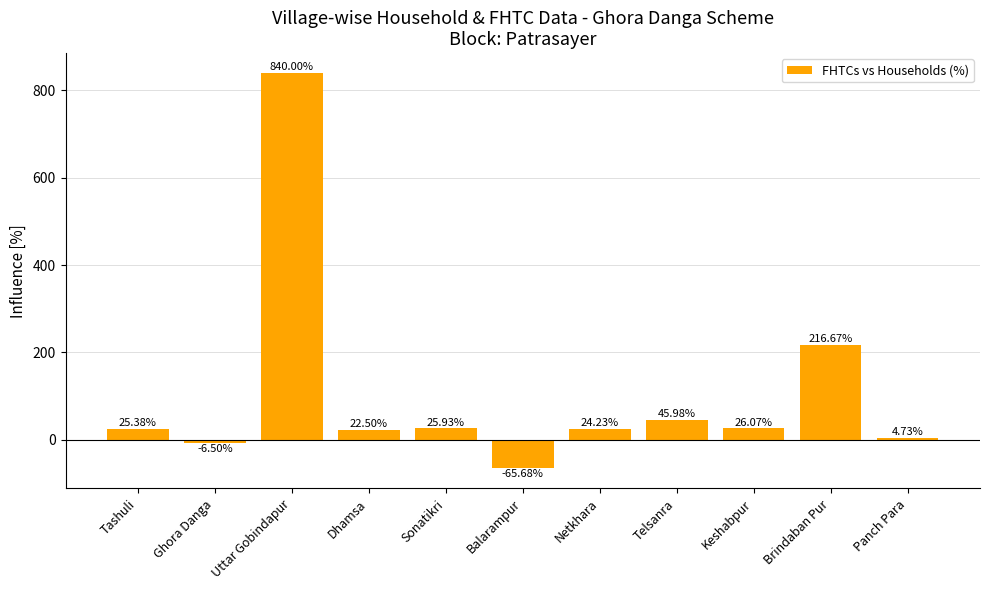

What is the average value?

105.4